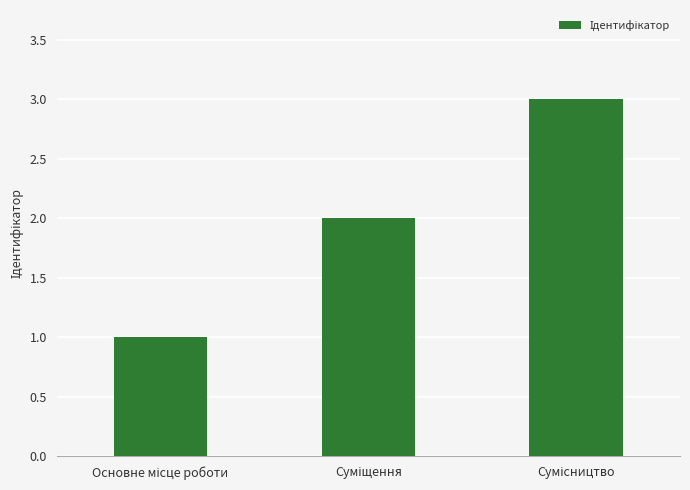

What is the greatest value displayed?

3